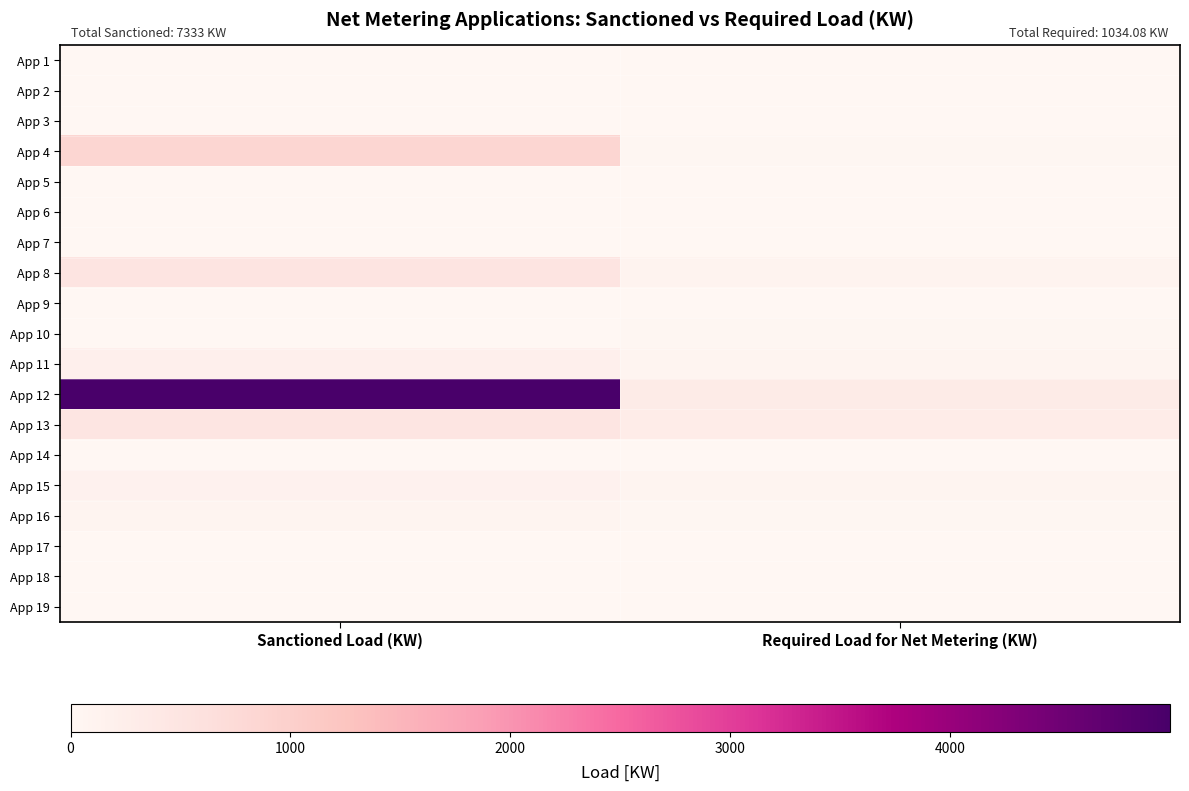

Count the number of categories in the chart.

2